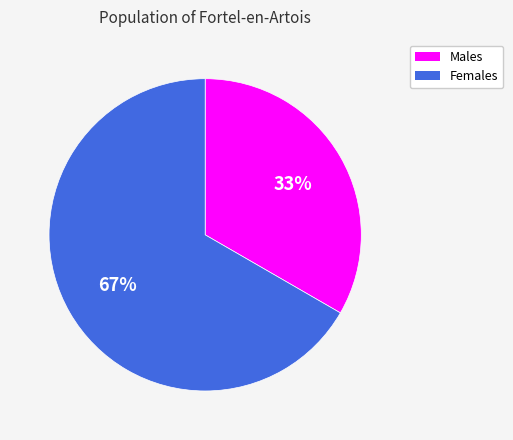

To the nearest percent, what is the average slice percentage?

50%